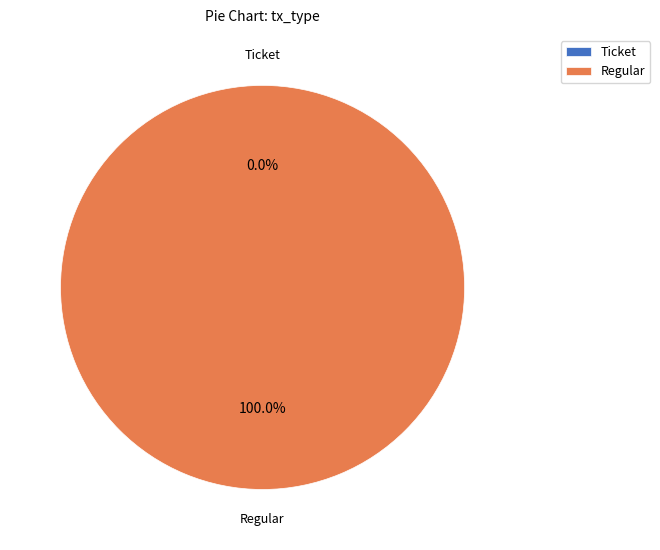

To the nearest percent, what is the combined percentage of Ticket and Regular?

100%